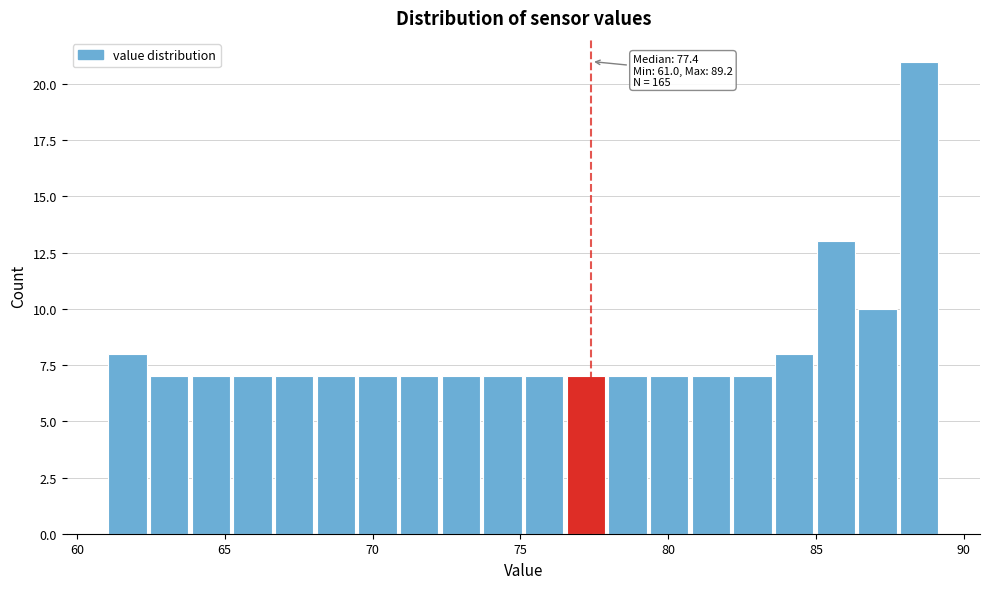

Read against the x-axis, roughly where is the centre of the tallest bar?

88.5